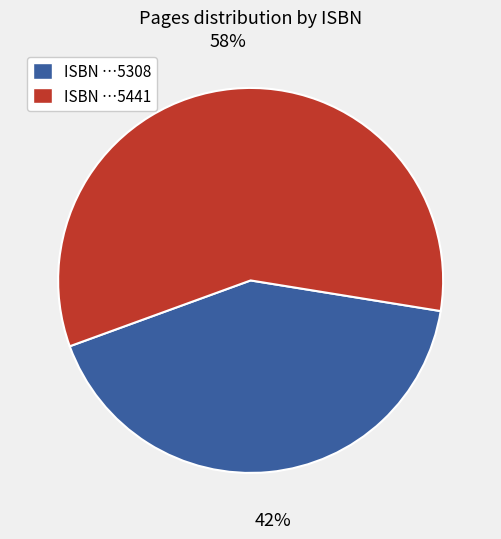

Does any single category account for the majority?

Yes